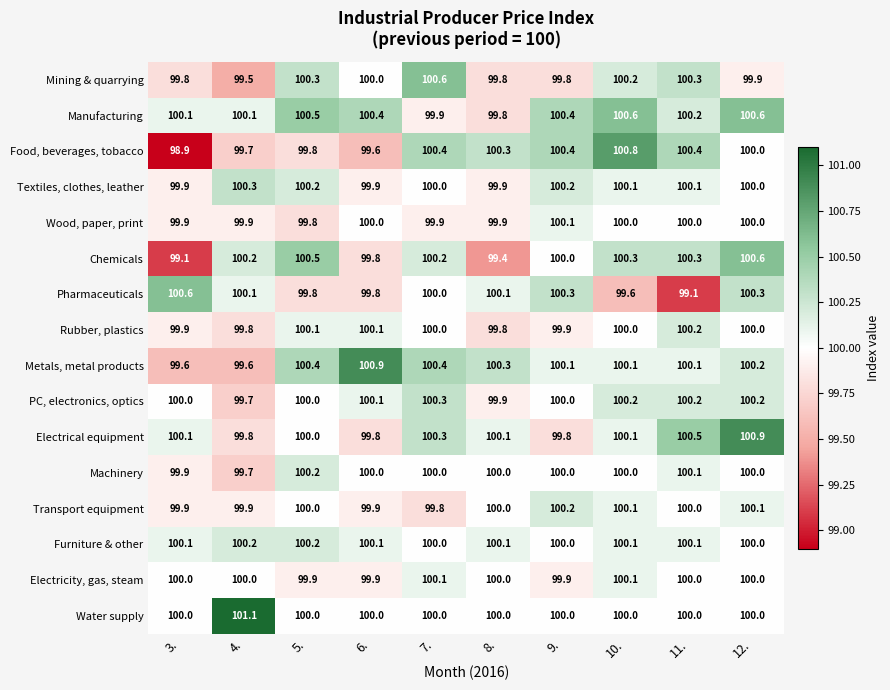

The value of Electrical equipment at 8. is 100.1. True or false?

True